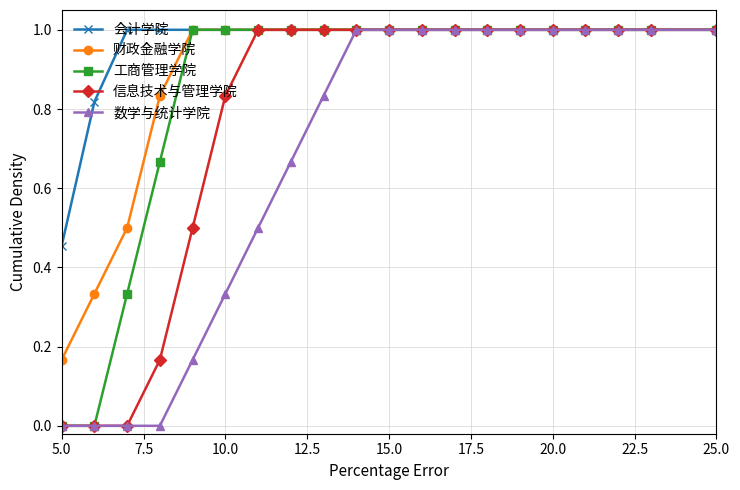

What is the maximum value shown in the chart?

1.0